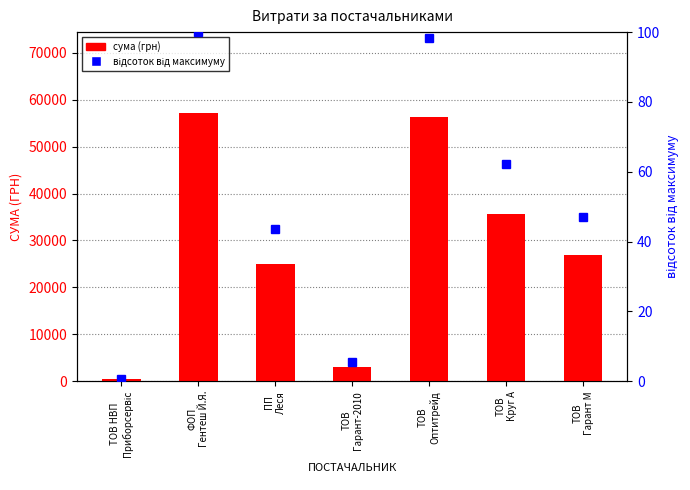

What is the difference between the second highest and second lowest values in the відсоток від максимуму series?

93.0